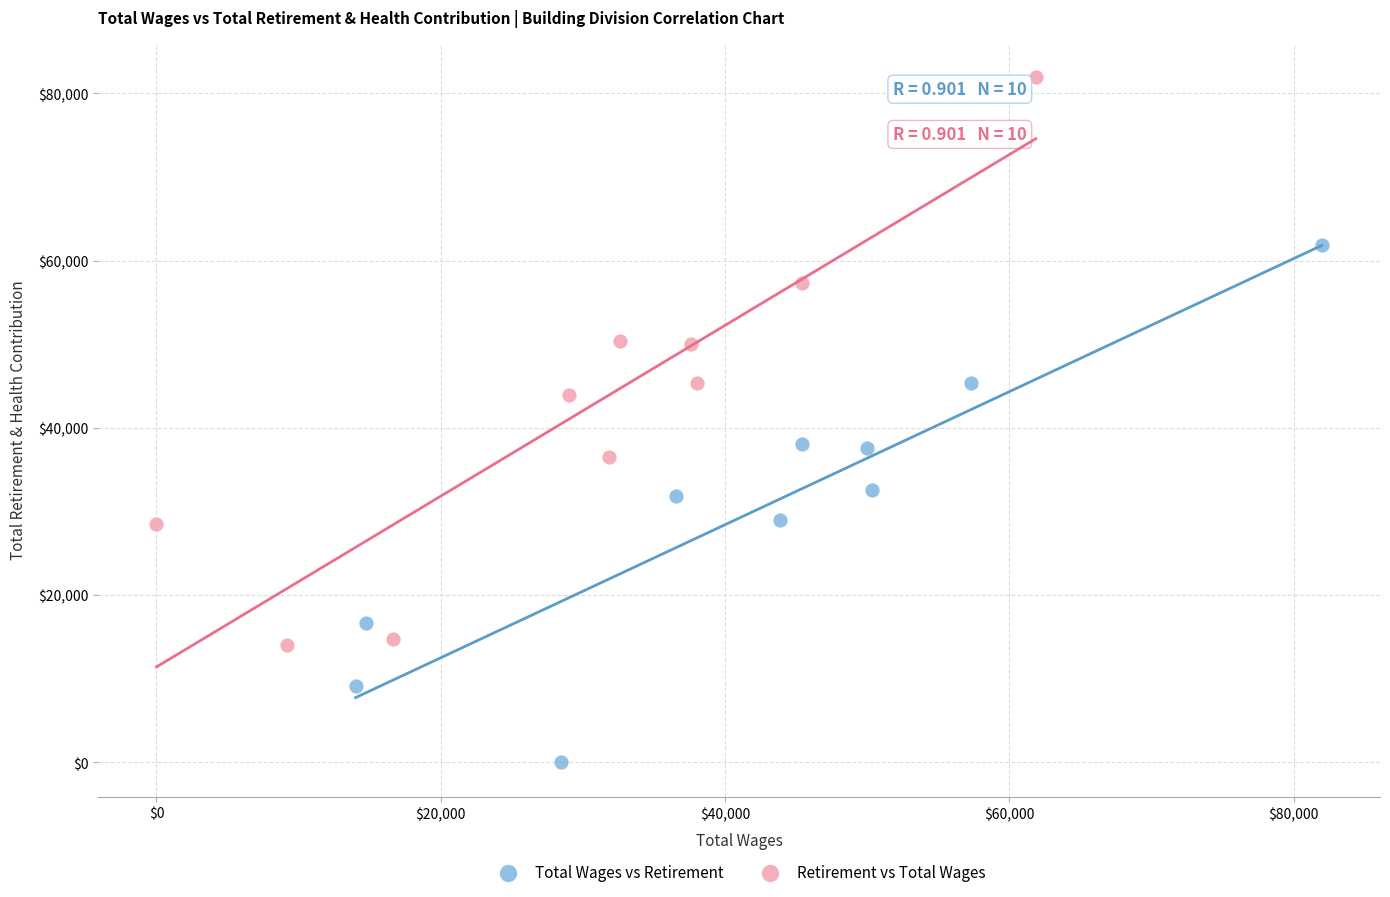

Which series reaches the minimum Y coordinate?

Total Wages vs Retirement